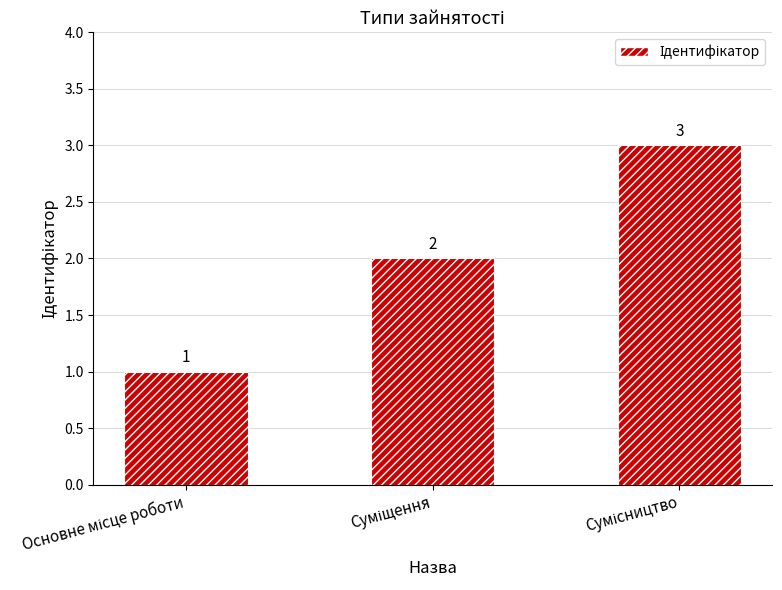

What is the sum of all values?

6